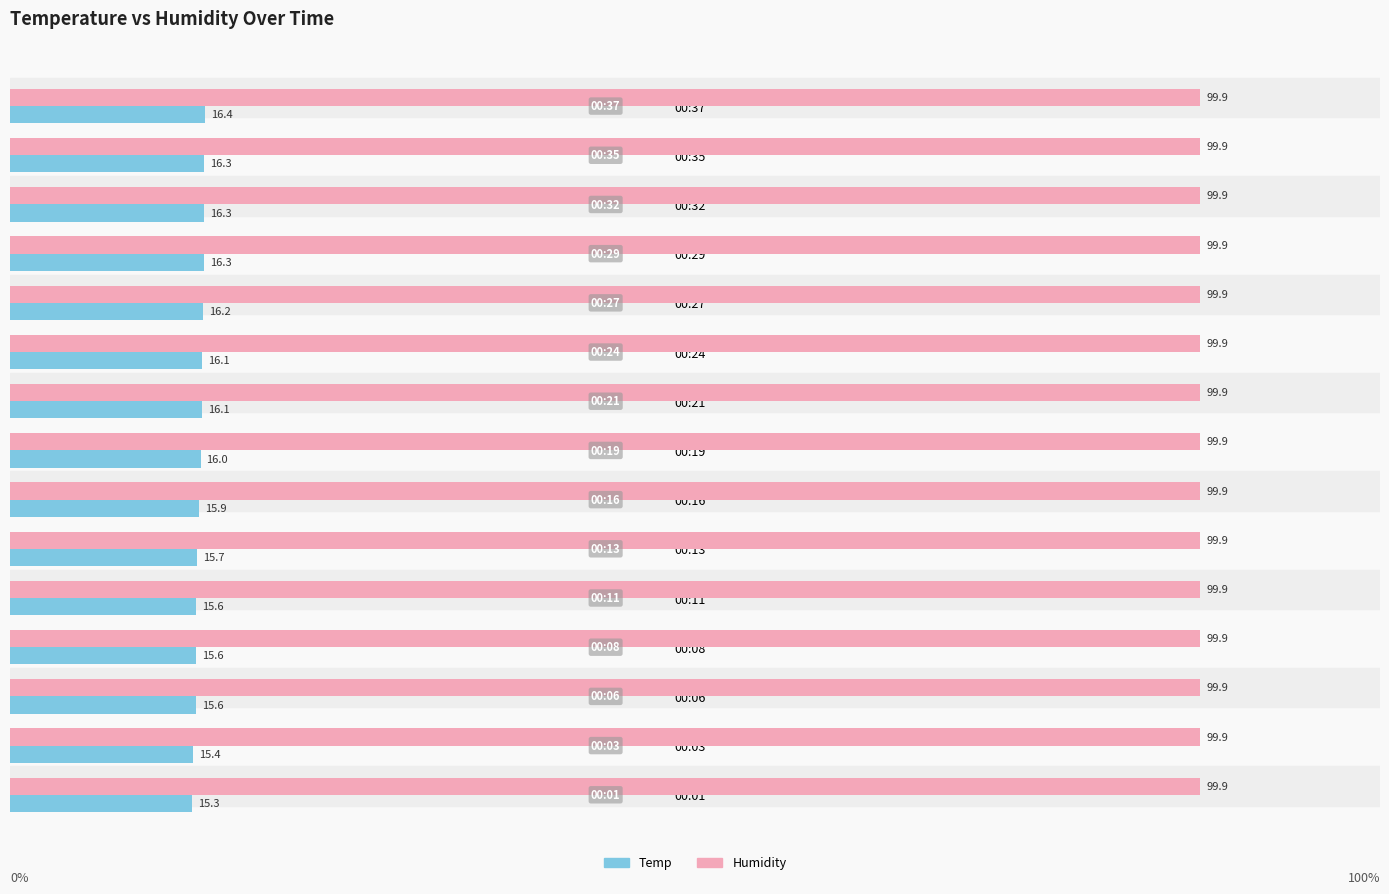

True or false: Humidity has a value of 59.8 at 00:03.

False